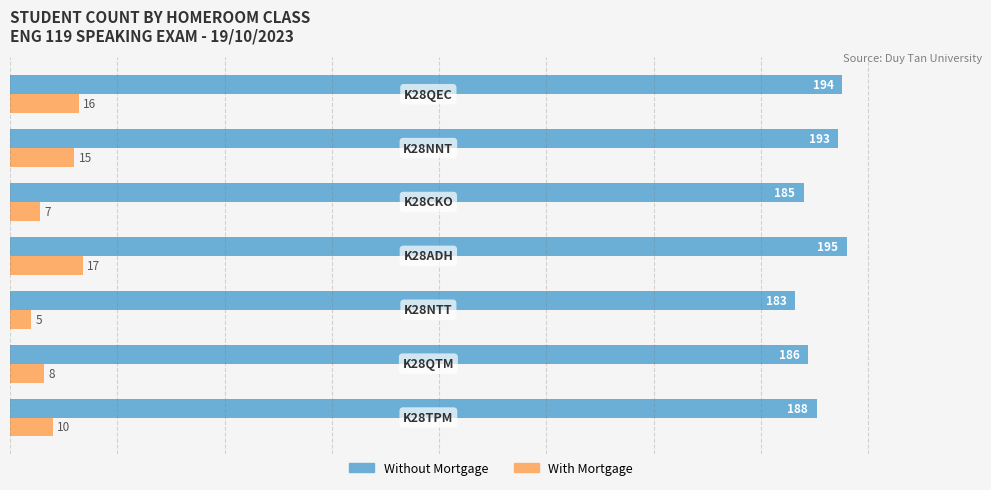

Rank the series by their average value, from highest to lowest.

Without Mortgage, With Mortgage